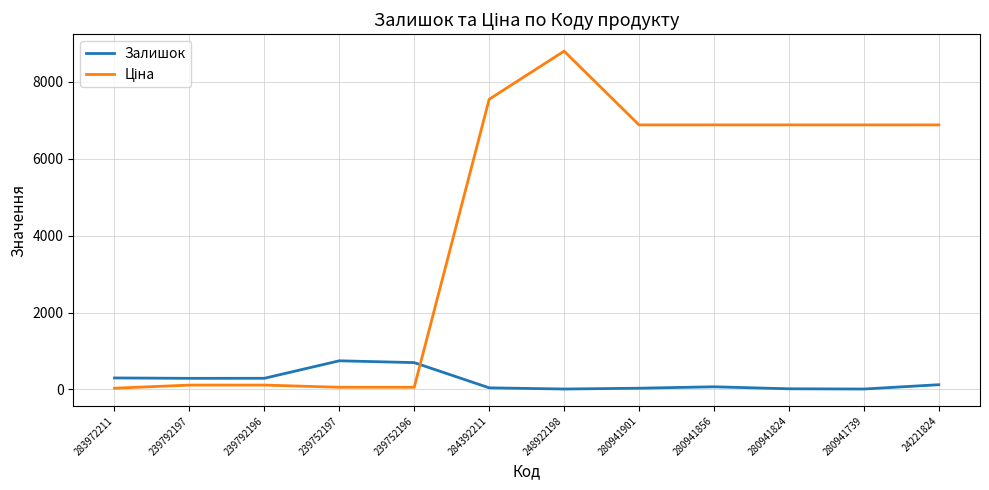

What is the difference between the maximum and minimum values in the Залишок series?

734.0